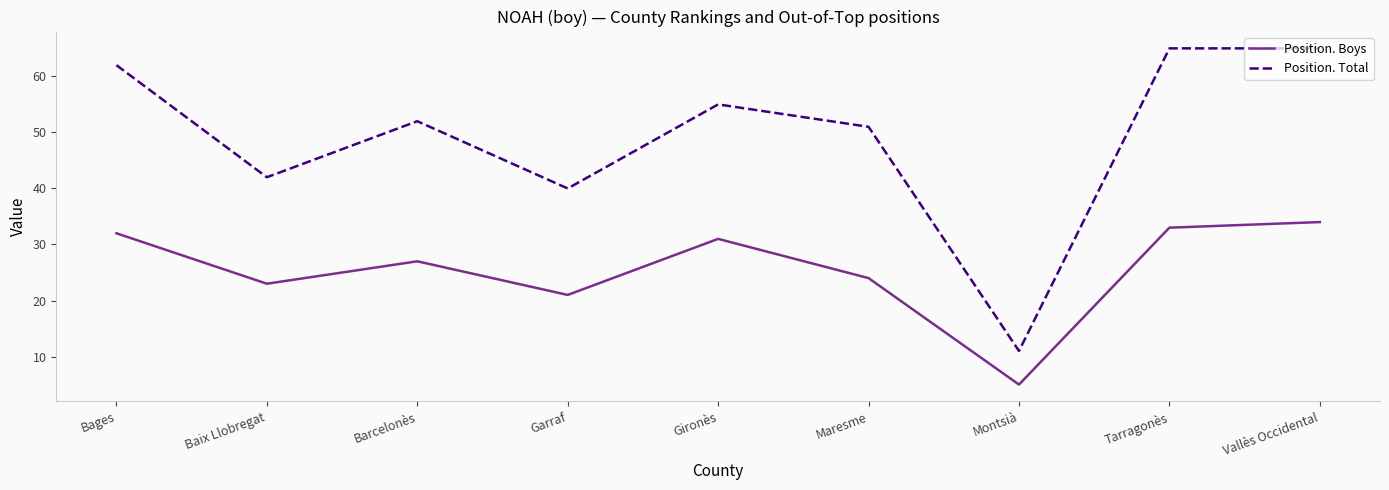

True or false: Position. Total and Position. Boys intersect in this chart.

False